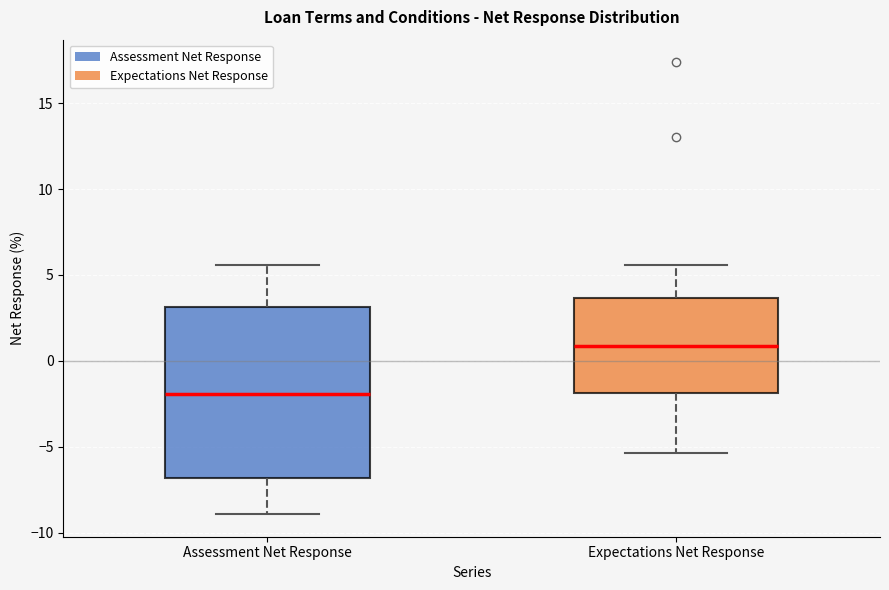

Which box has the lowest median line?

Assessment Net Response